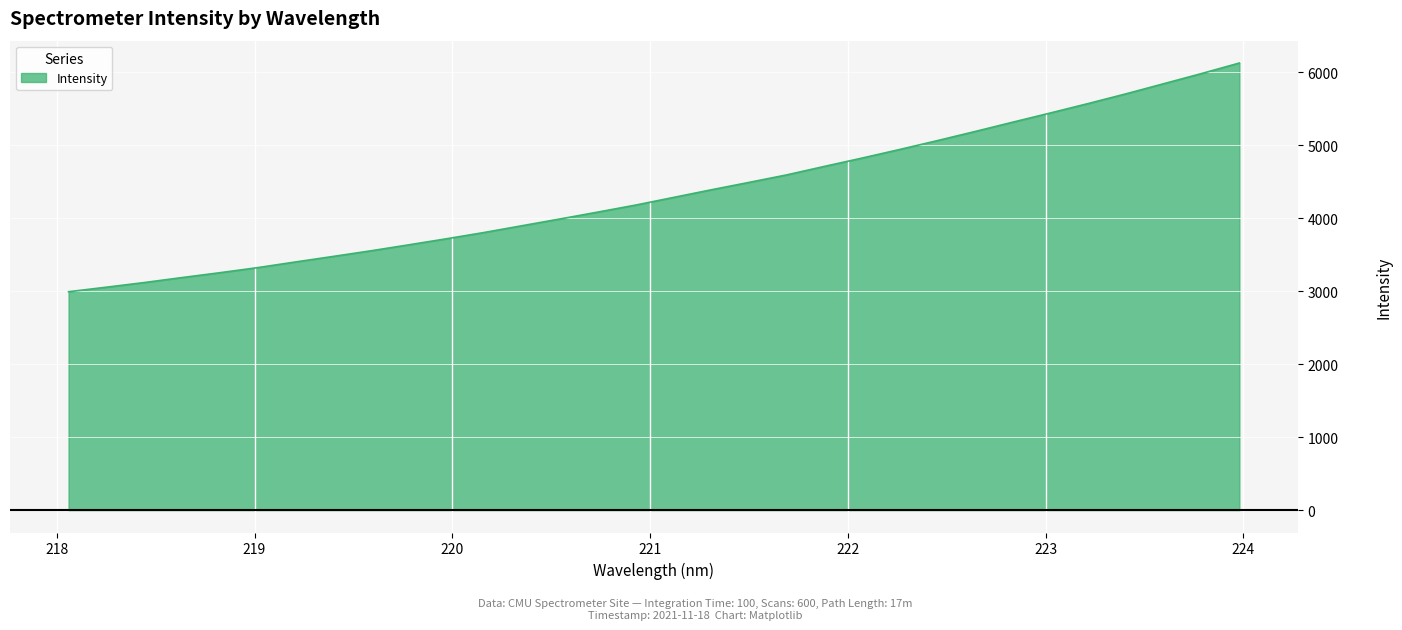

What is the minimum value shown in the chart?

2992.0